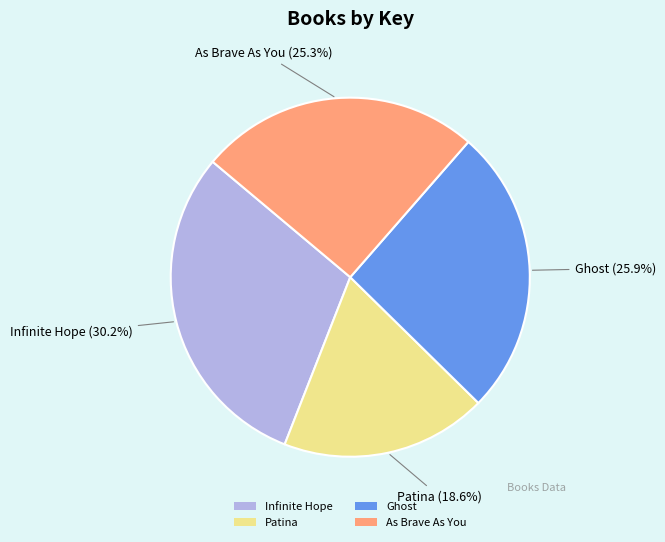

To the nearest percent, what percentage of the pie is Patina?

19%